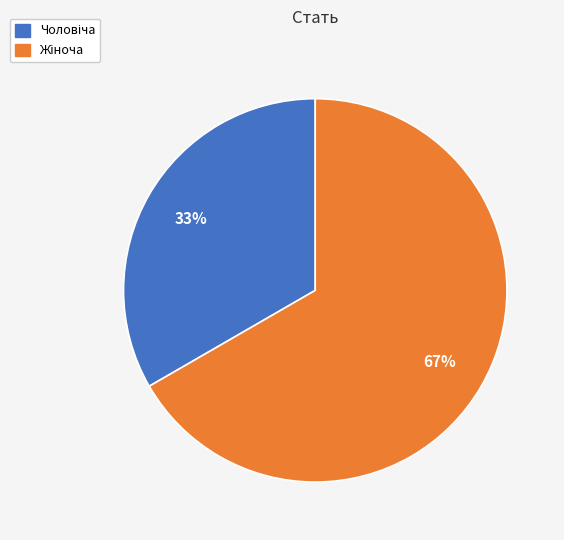

Count the number of slices in the pie.

2